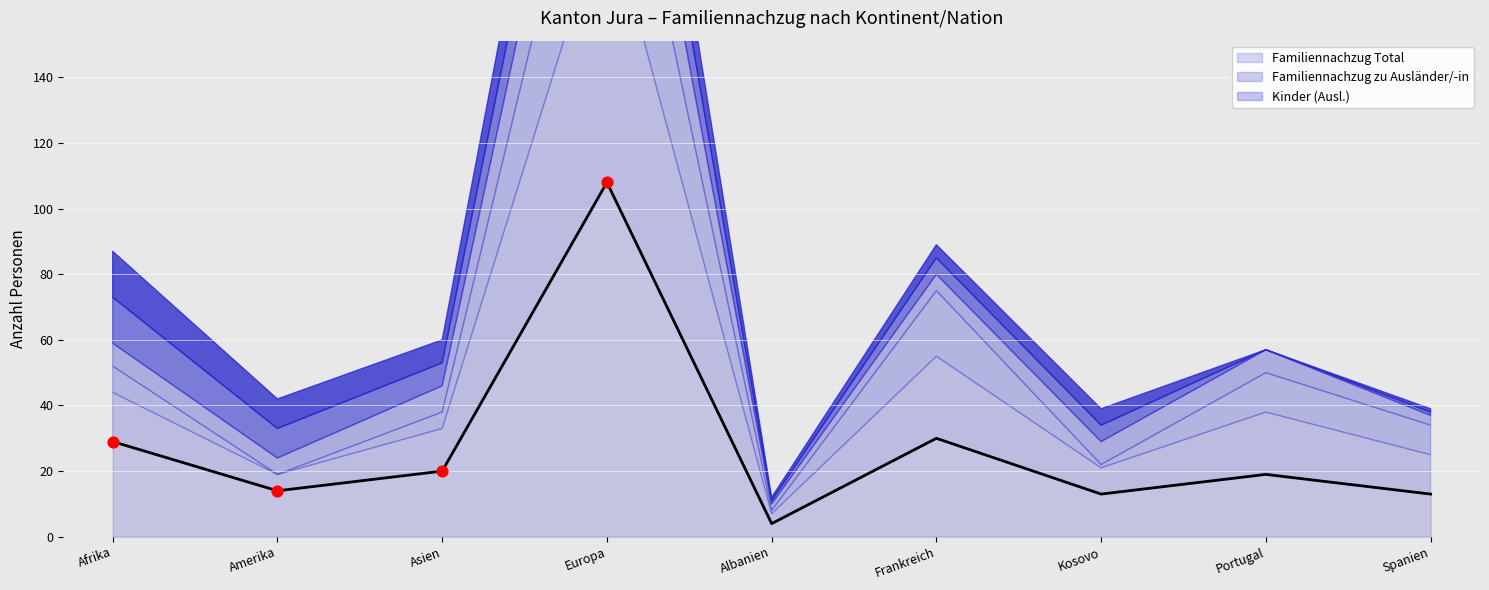

Which series contains the lowest Y value?

Familiennachzug zu Schweizer/-in